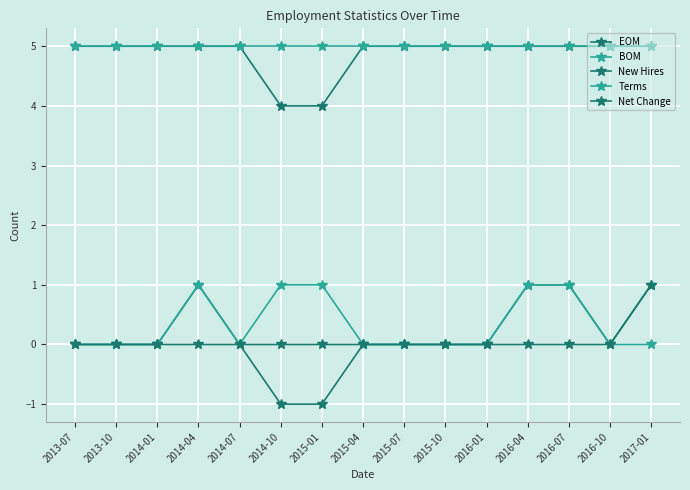

Read the Terms value at 2016-04.

1